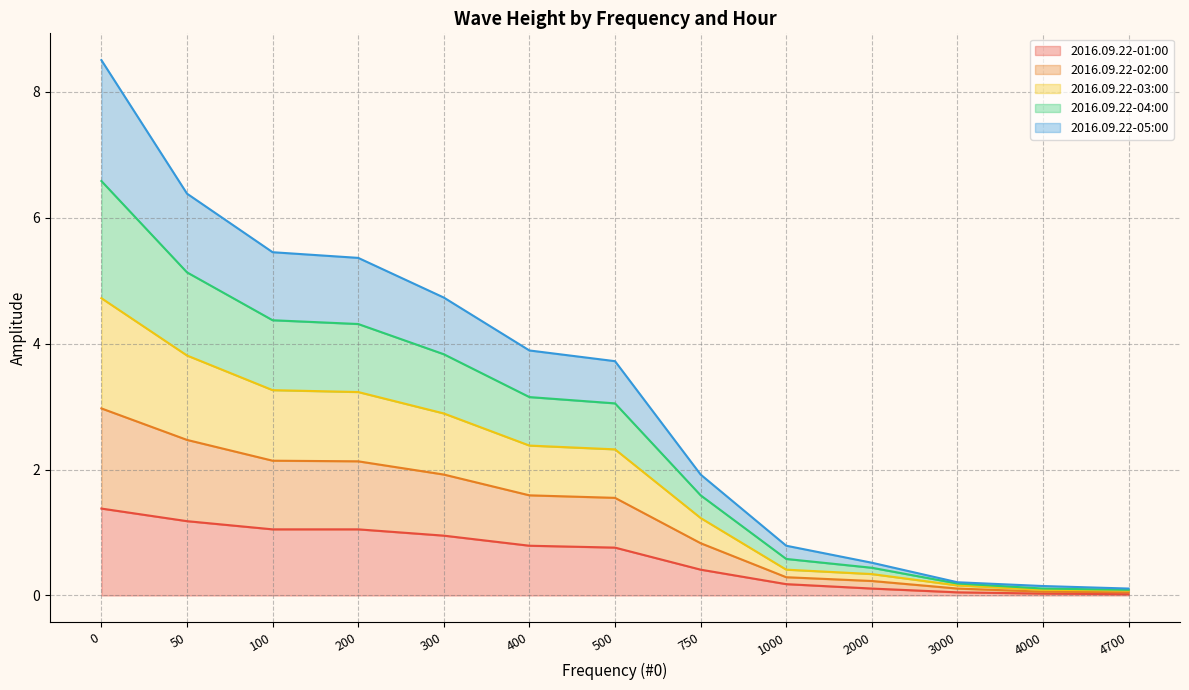

Which series has the largest total across all categories?

2016.09.22-03:00